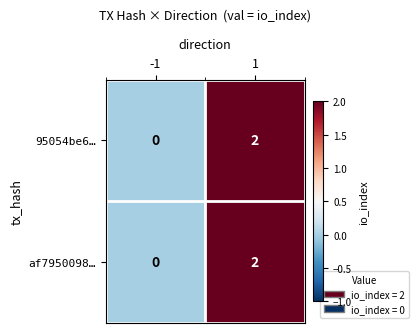

List the labels in order of af7950098… value, smallest first.

-1, 1